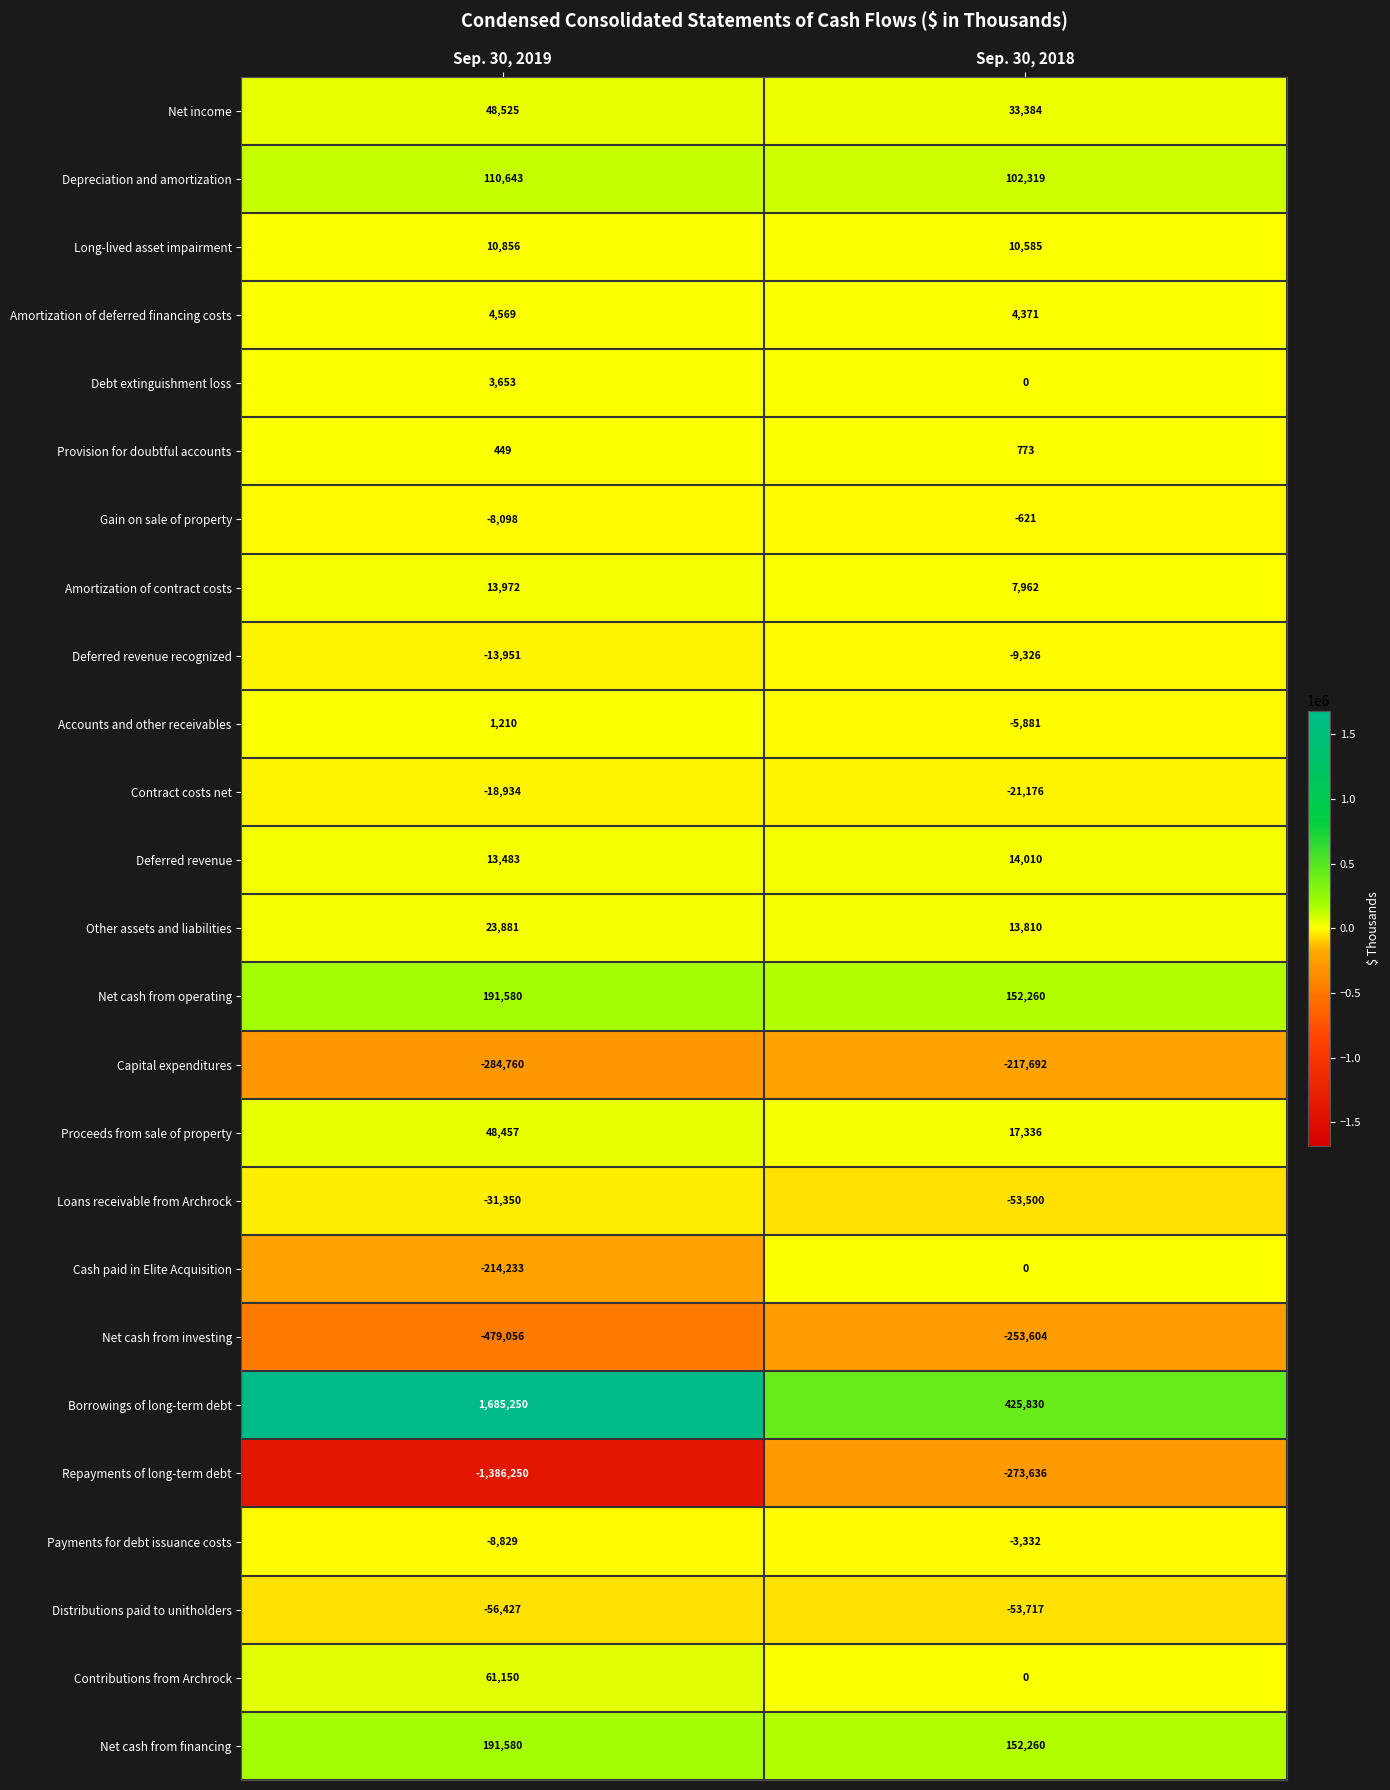

What is the difference between the highest and lowest values at Sep. 30, 2018?

699466